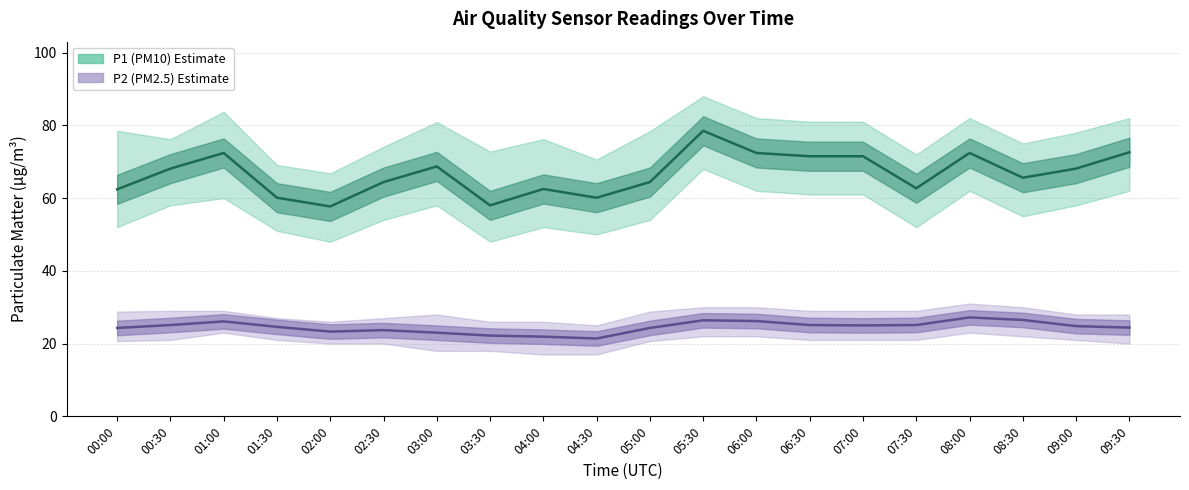

At which category does P2 (PM2.5) estimate reach its first local peak?

01:00